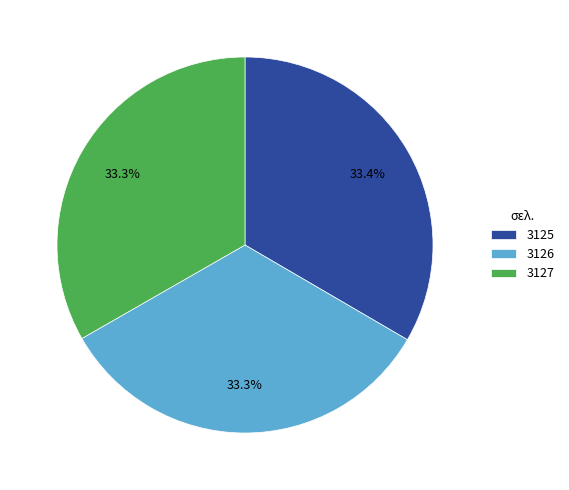

What portion of the pie excludes 3125?

66.6%